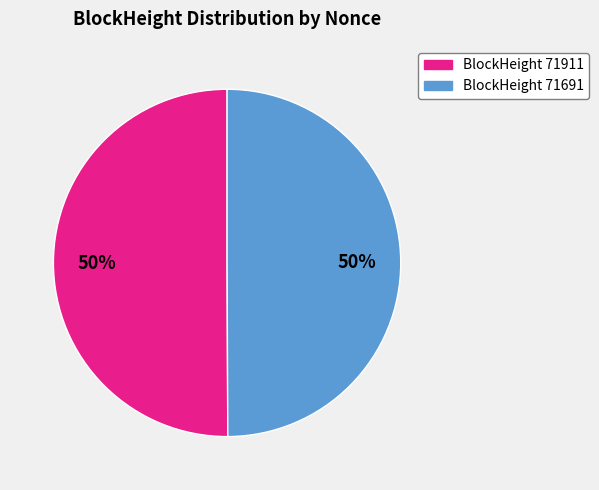

Count the number of slices in the pie.

2